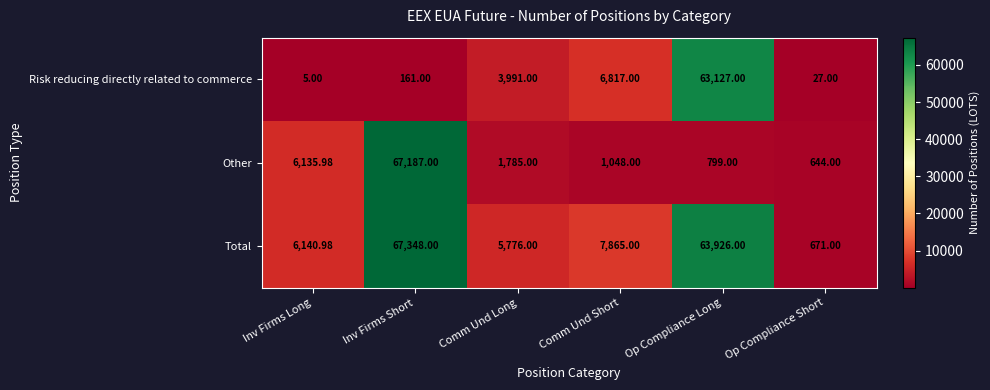

Is the value of Other at Op Compliance Short greater than the value of Risk reducing directly related to commerce at Inv Firms Short?

Yes